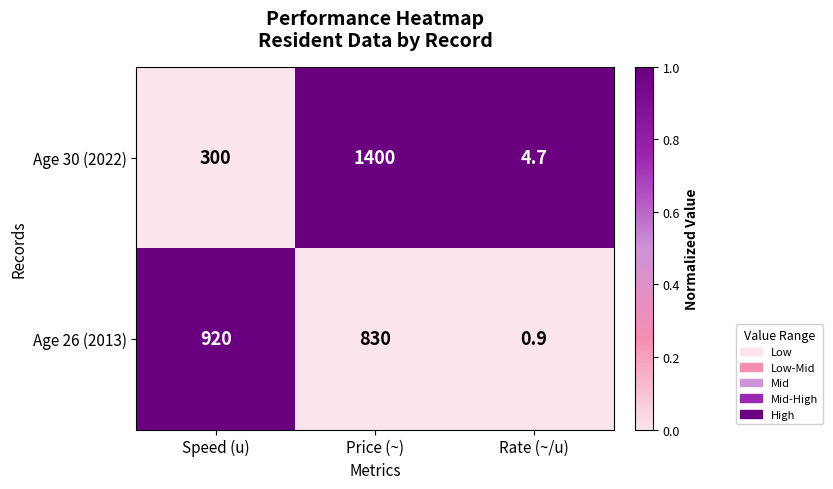

Which series has the widest spread of values?

Age 30 (2022)